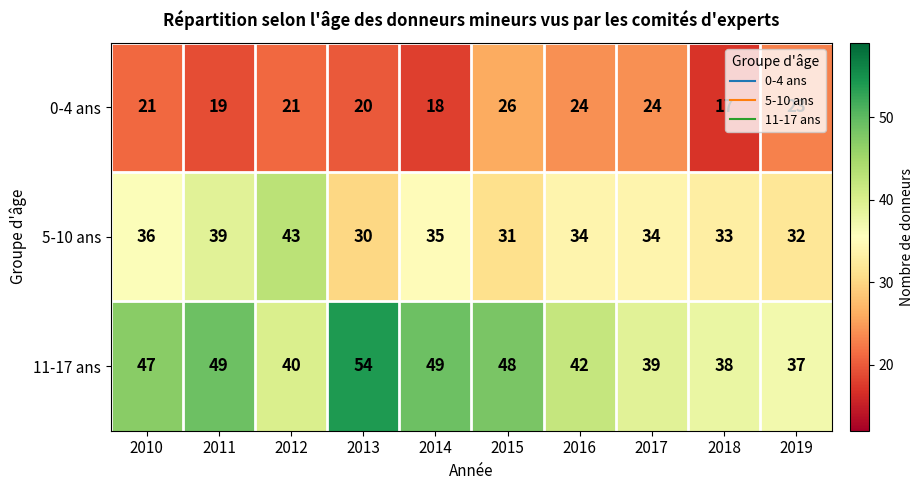

True or false: 5-10 ans has a value of 31 at 2015.

True